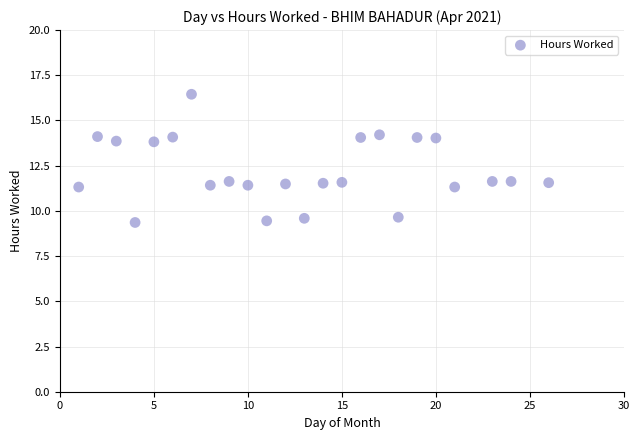

What is the range of X values (max minus min)?

25.0